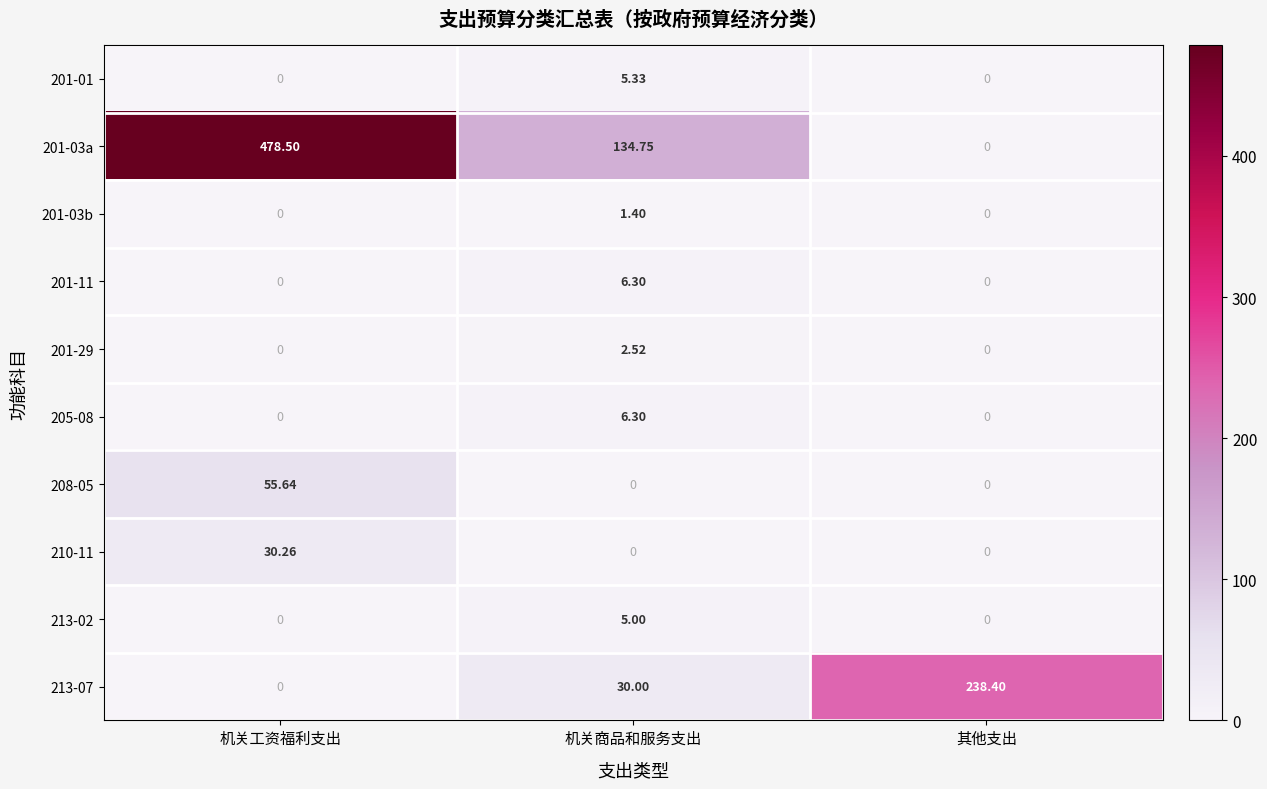

At which label does 201-03a first exceed 134?

机关工资福利支出